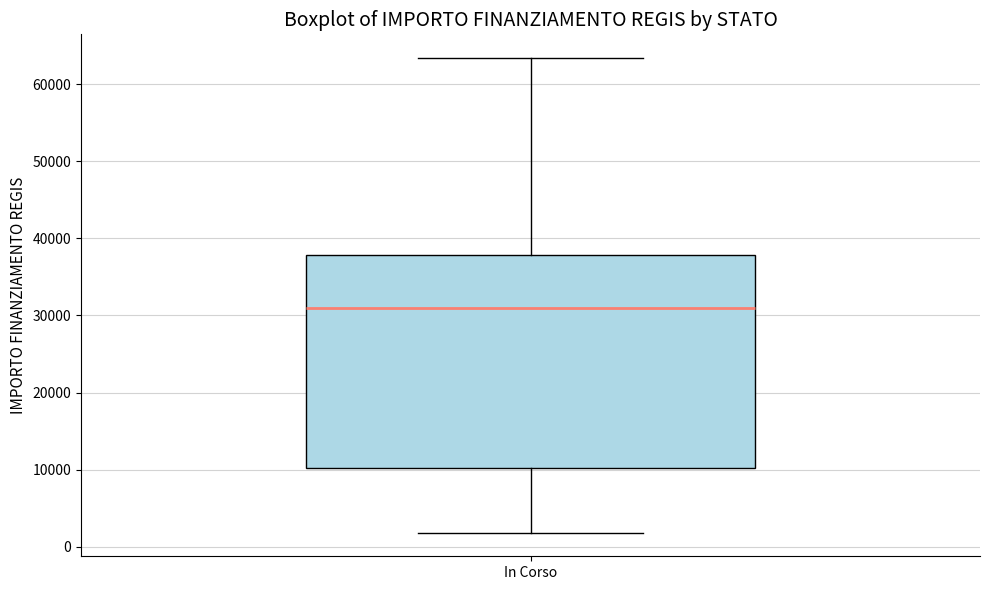

Transcribe this box plot: give where the median line is, the range the box spans, and where the two whiskers end, as read against the y-axis. The values are not printed on the chart, so give them approximately, as read against the axis.

median 31000, box 10000 to 38000, whiskers 2000 to 63000